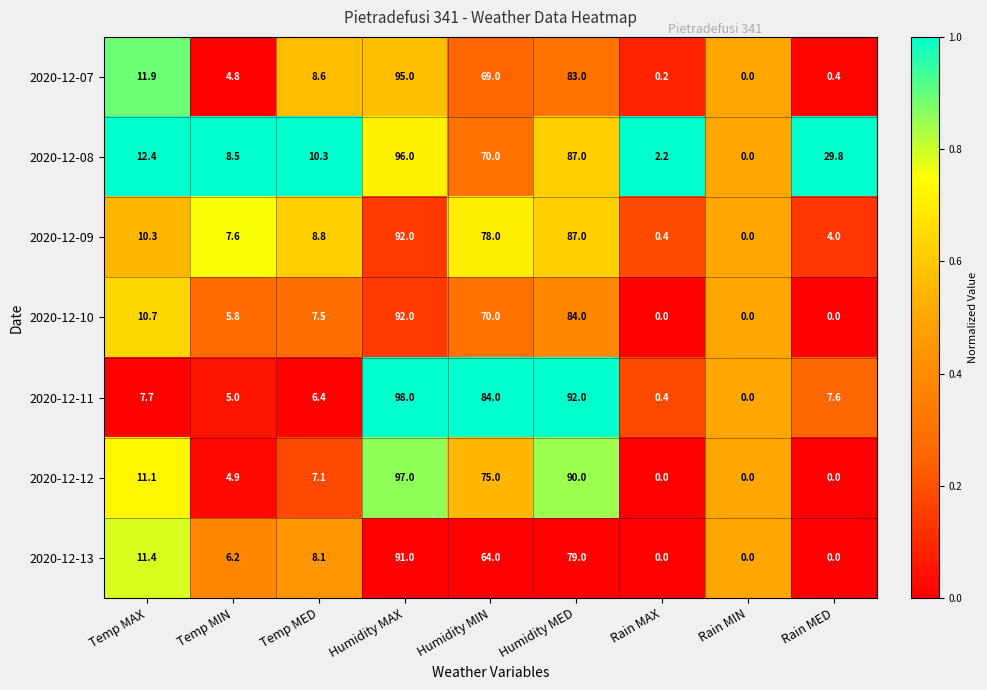

Which label corresponds to the largest value in the chart?

Humidity MAX